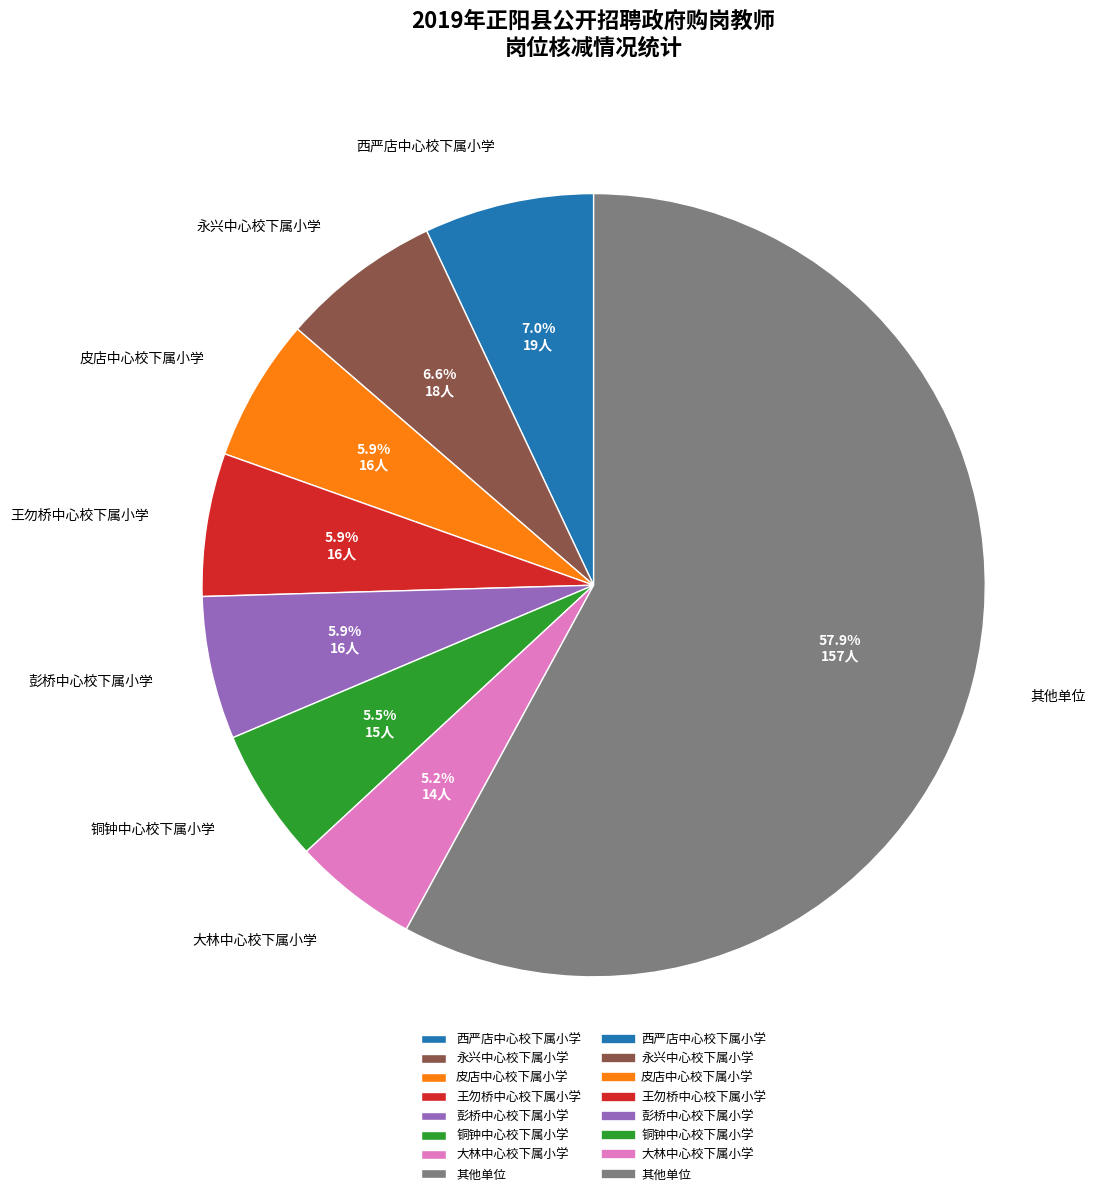

True or false: 大林中心校下属小学 accounts for 13% of the total.

False